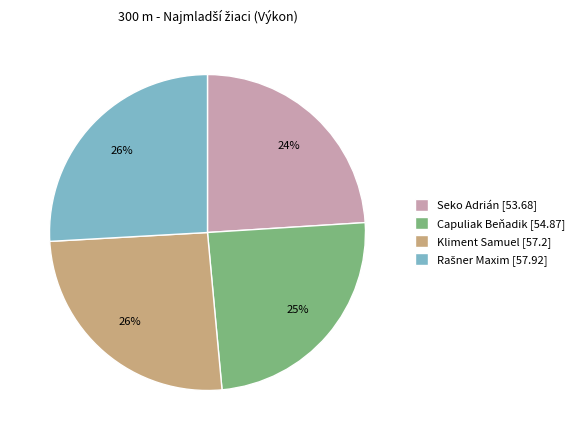

Does Kliment Samuel represent more than half of the total?

No